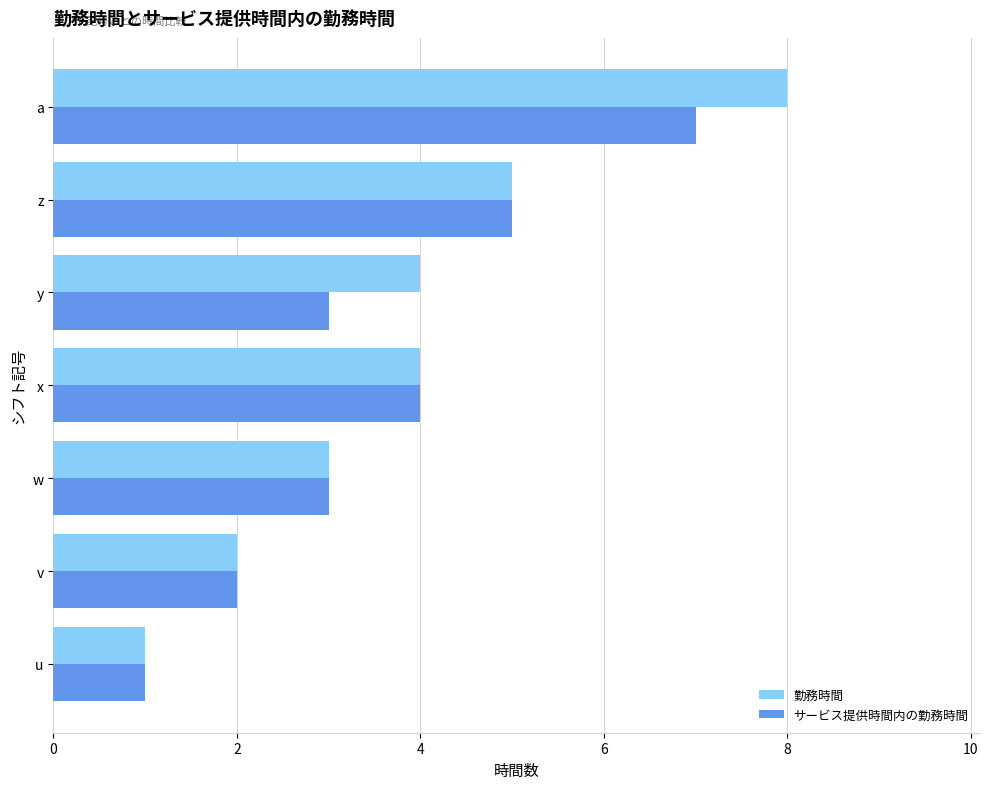

At which label does 勤務時間 reach its peak?

a